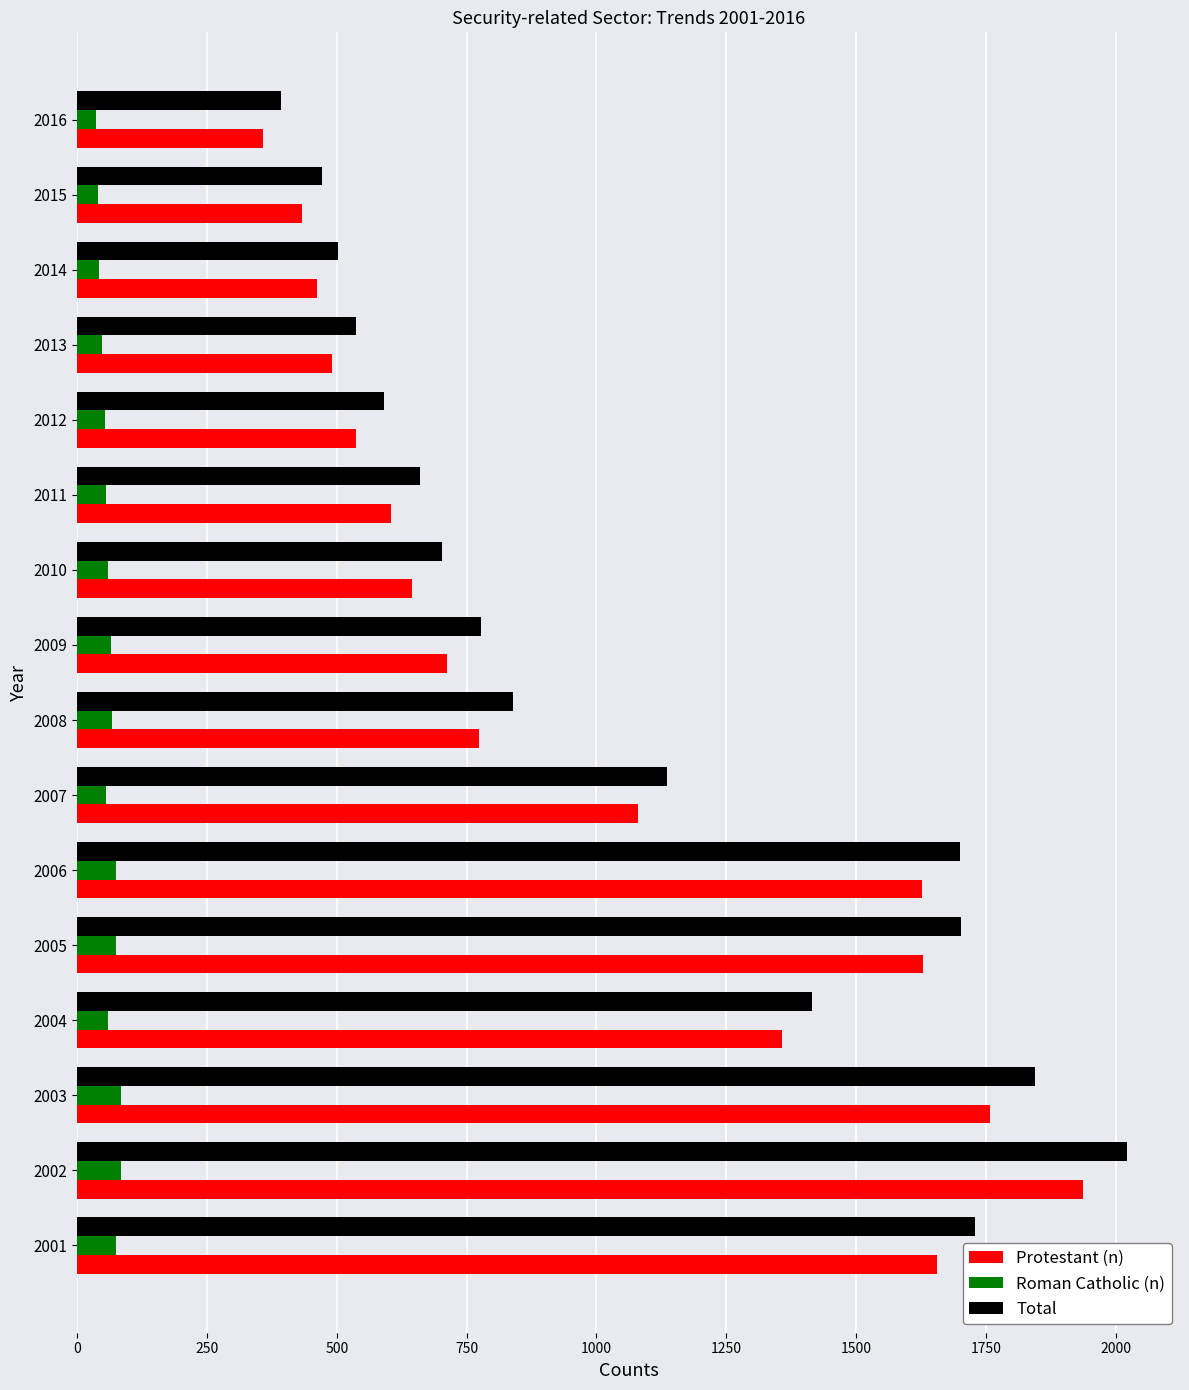

What is the difference between the maximum and minimum values in the Protestant (n) series?

1581